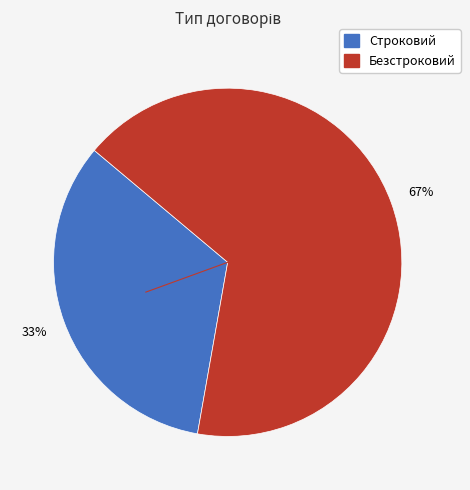

What is the smallest slice in the pie chart?

Строковий